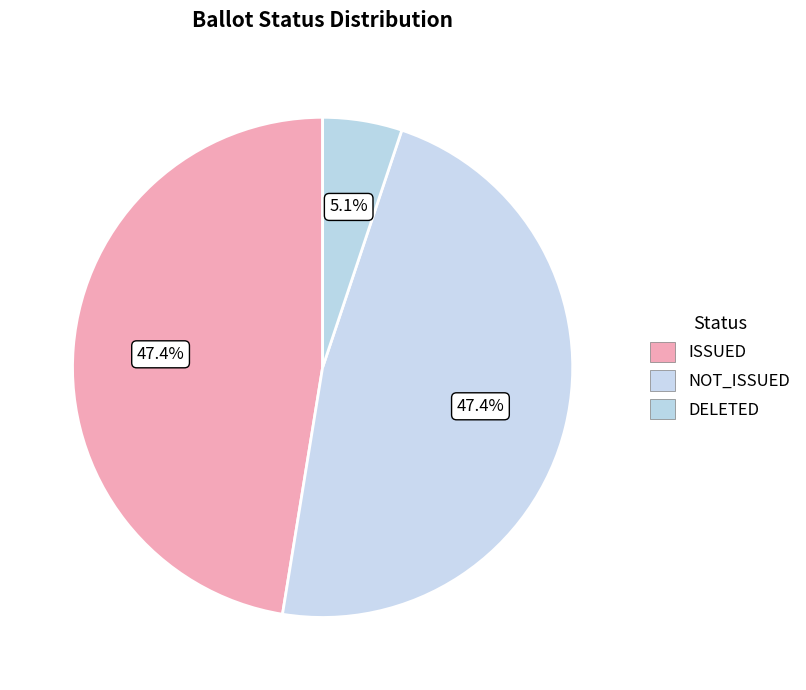

Does DELETED account for over 50% of the chart?

No